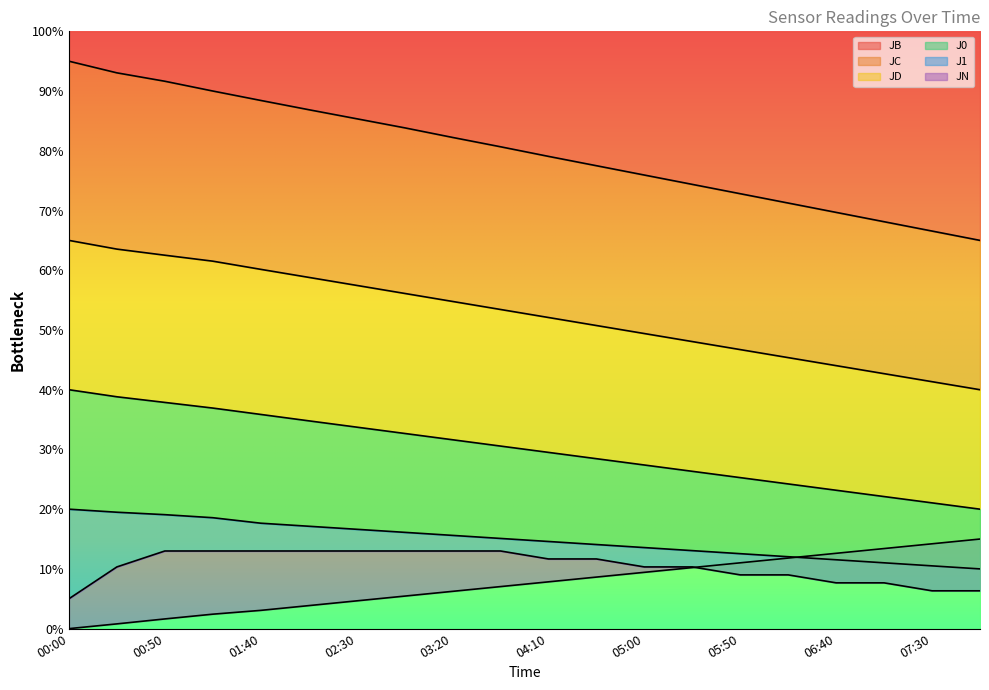

Rank the series by their maximum value, from lowest to highest.

J1, JN, J0, JD, JC, JB